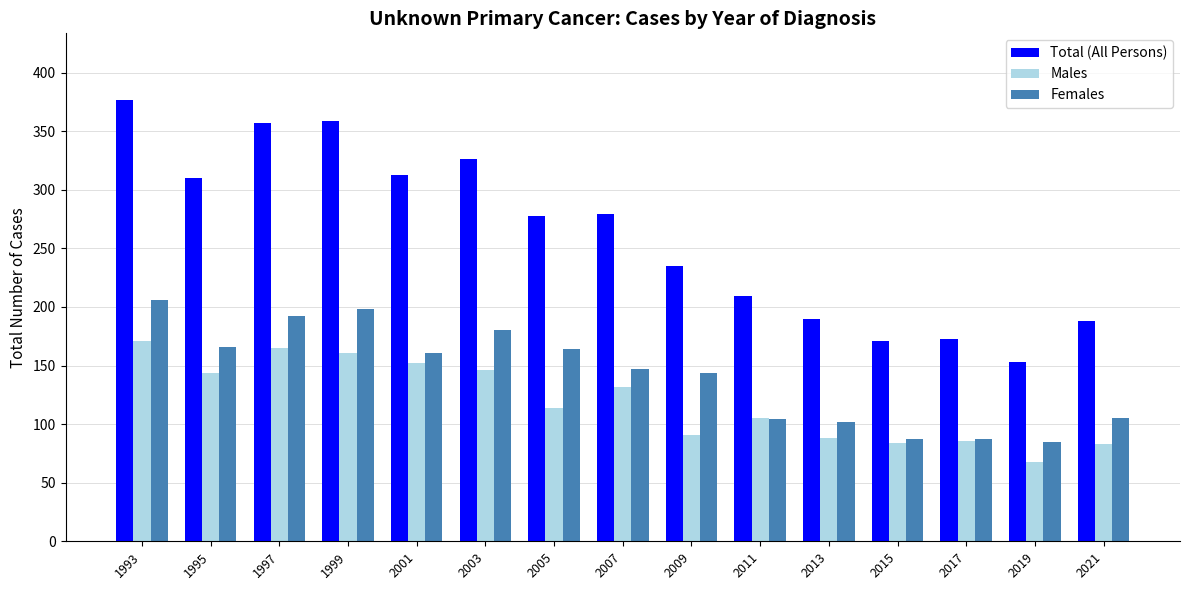

Rank the series at 2001 from highest to lowest value.

Total (All Persons), Females, Males